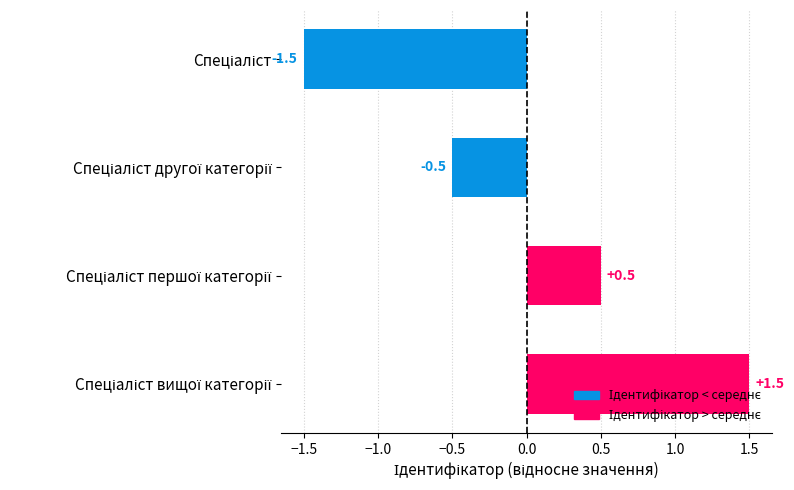

What is the difference between the maximum and minimum values?

3.0